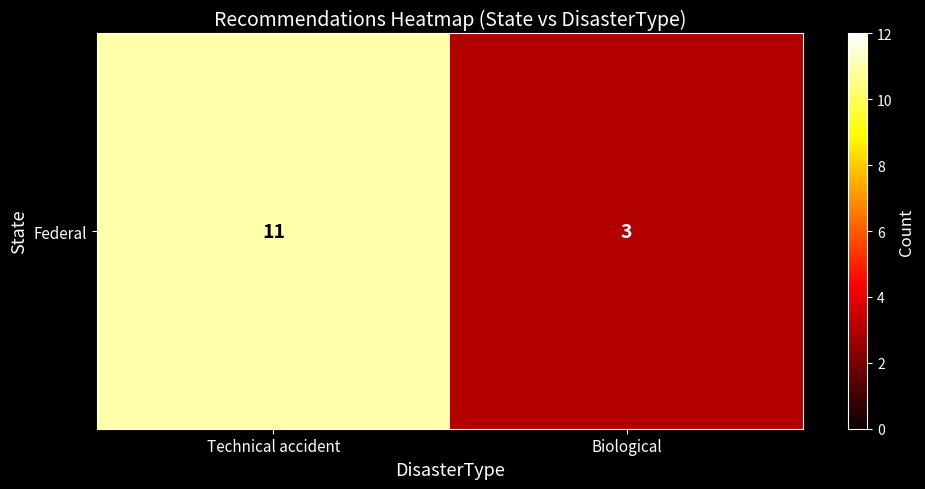

What is the smallest value displayed?

3